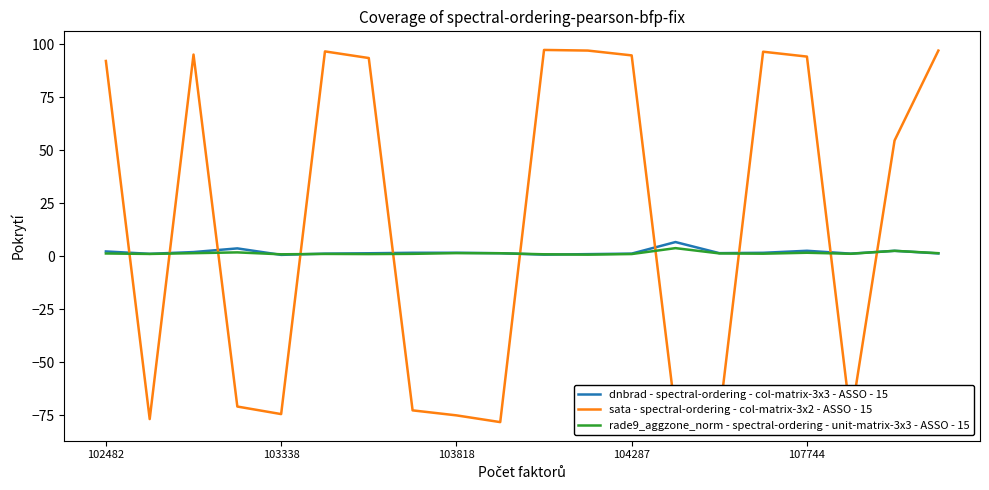

What is the maximum value shown in the chart?

97.3